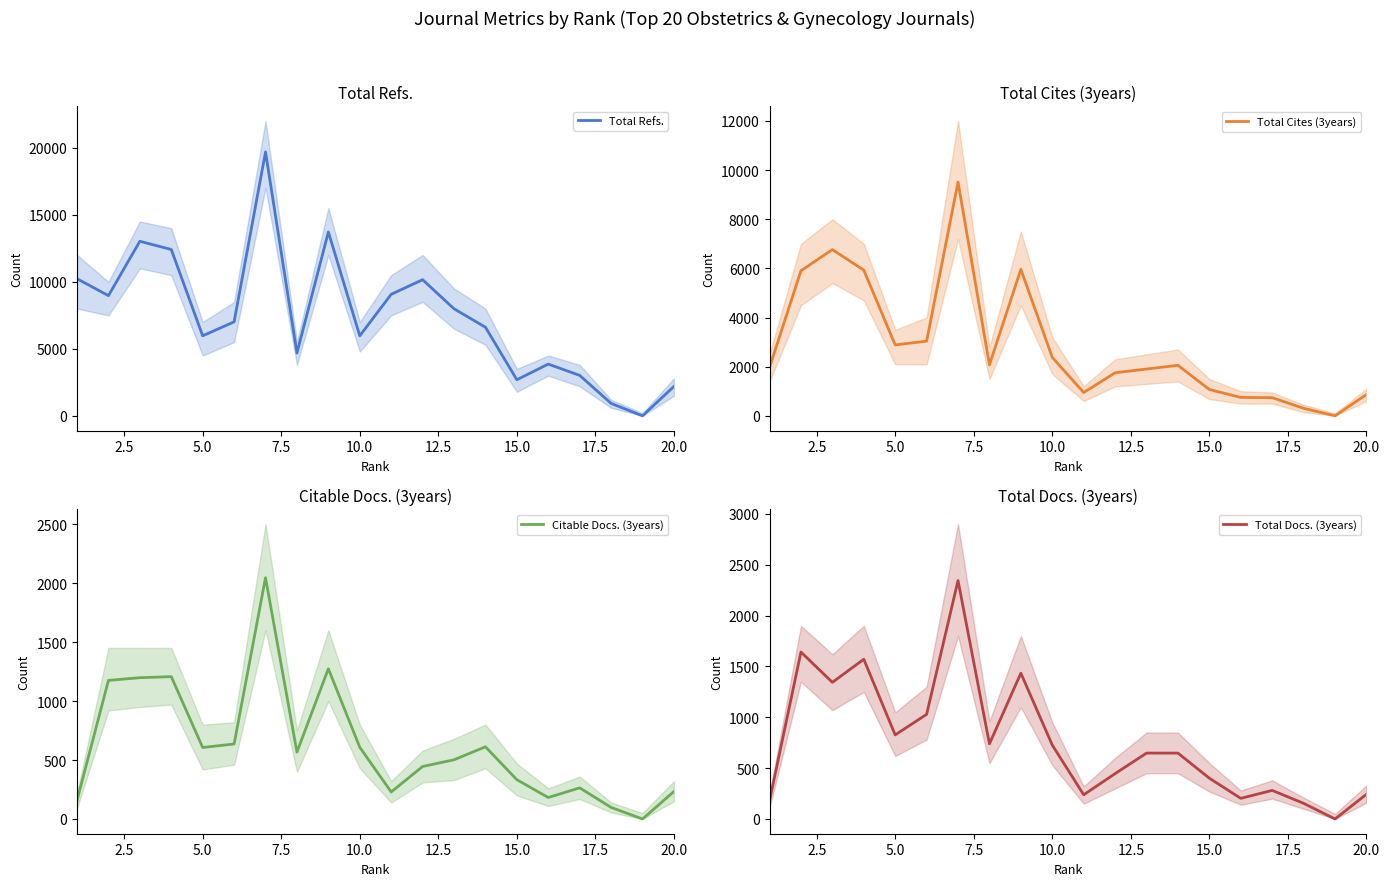

The value of Total Cites (3years) at 15 is 469. True or false?

False